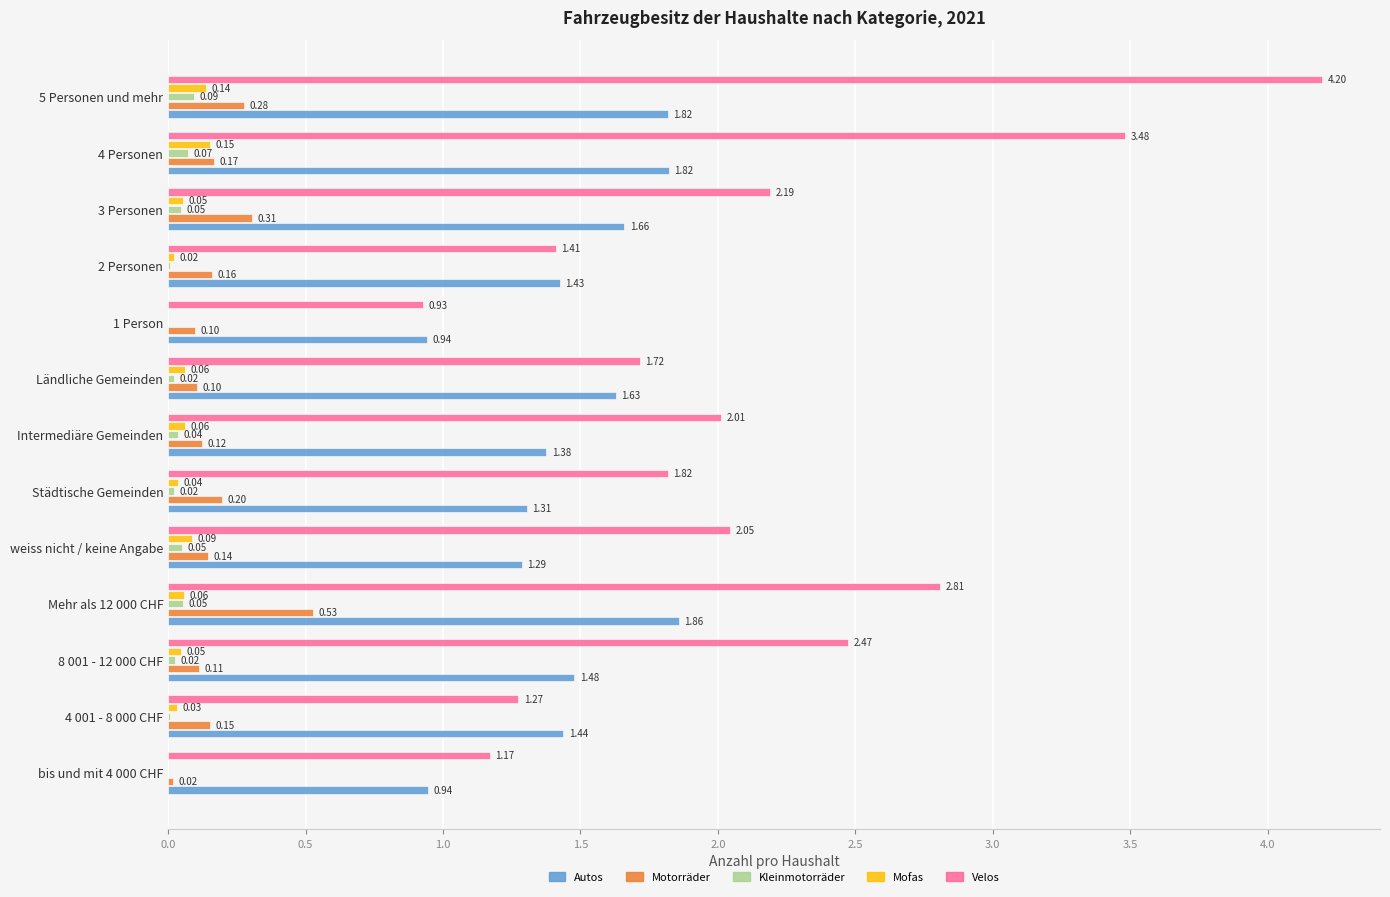

Which series changed the most between 4 001 - 8 000 CHF and 2 Personen?

Velos